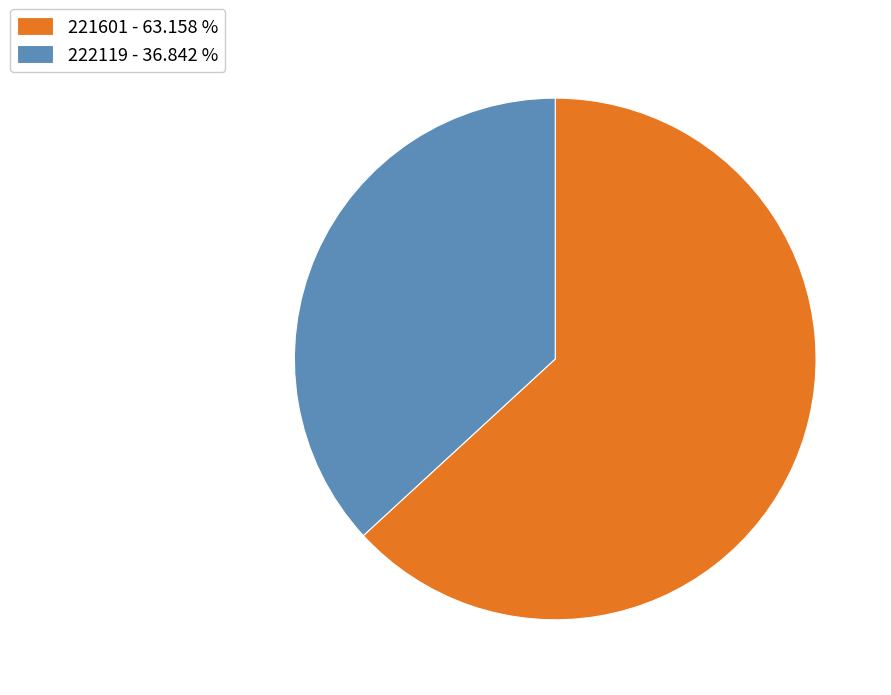

The 222119 slice represents 43% of the pie. True or false?

False